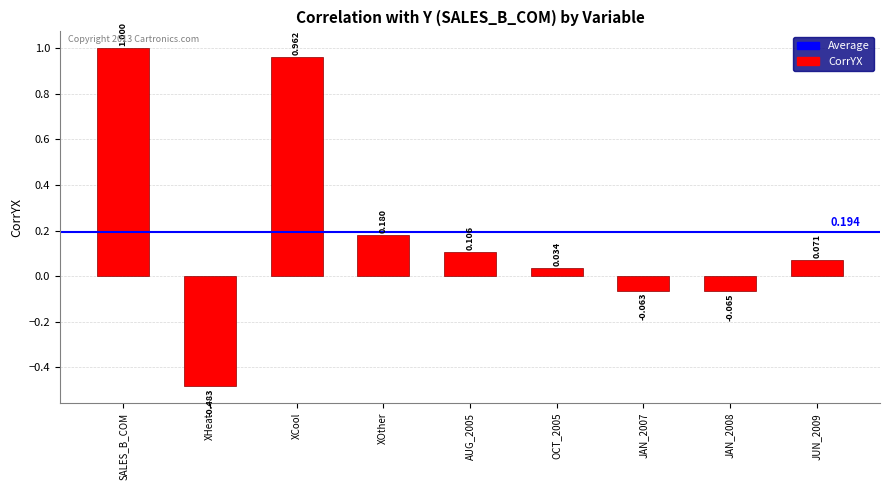

What is the label of the 6th bar from the left?

OCT_2005